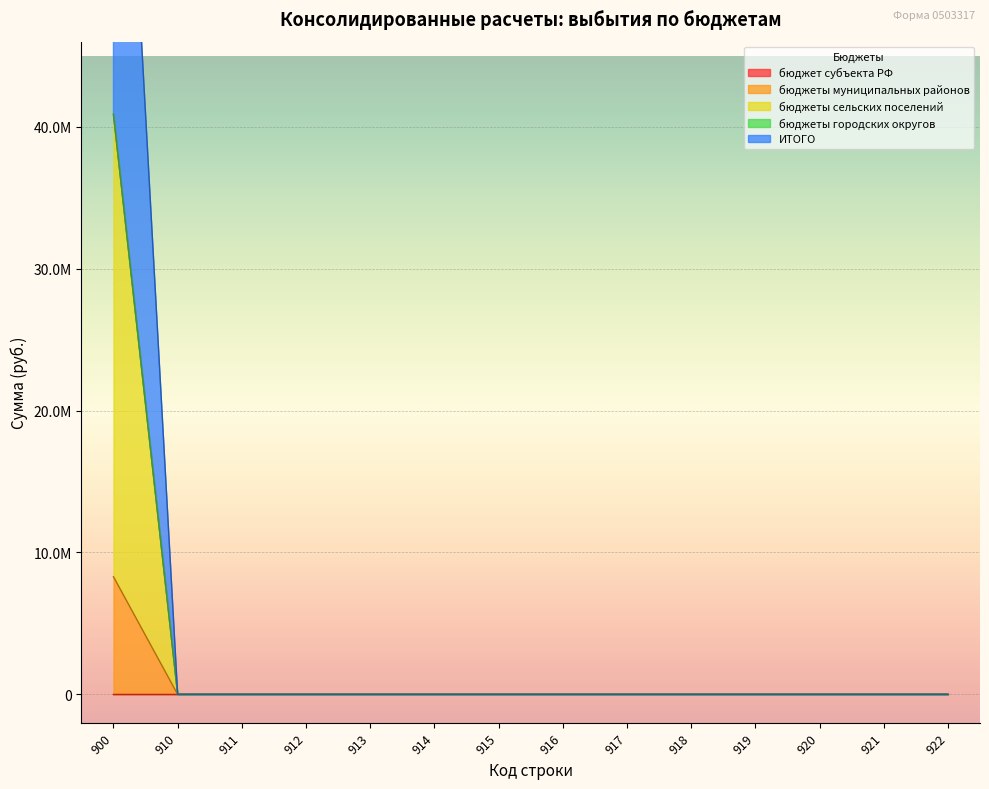

True or false: ИТОГО and бюджеты муниципальных районов intersect in this chart.

False